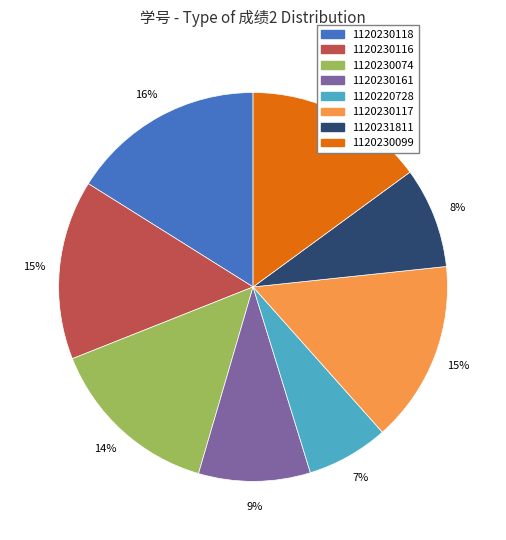

True or false: 1120230117 accounts for 15% of the total.

True